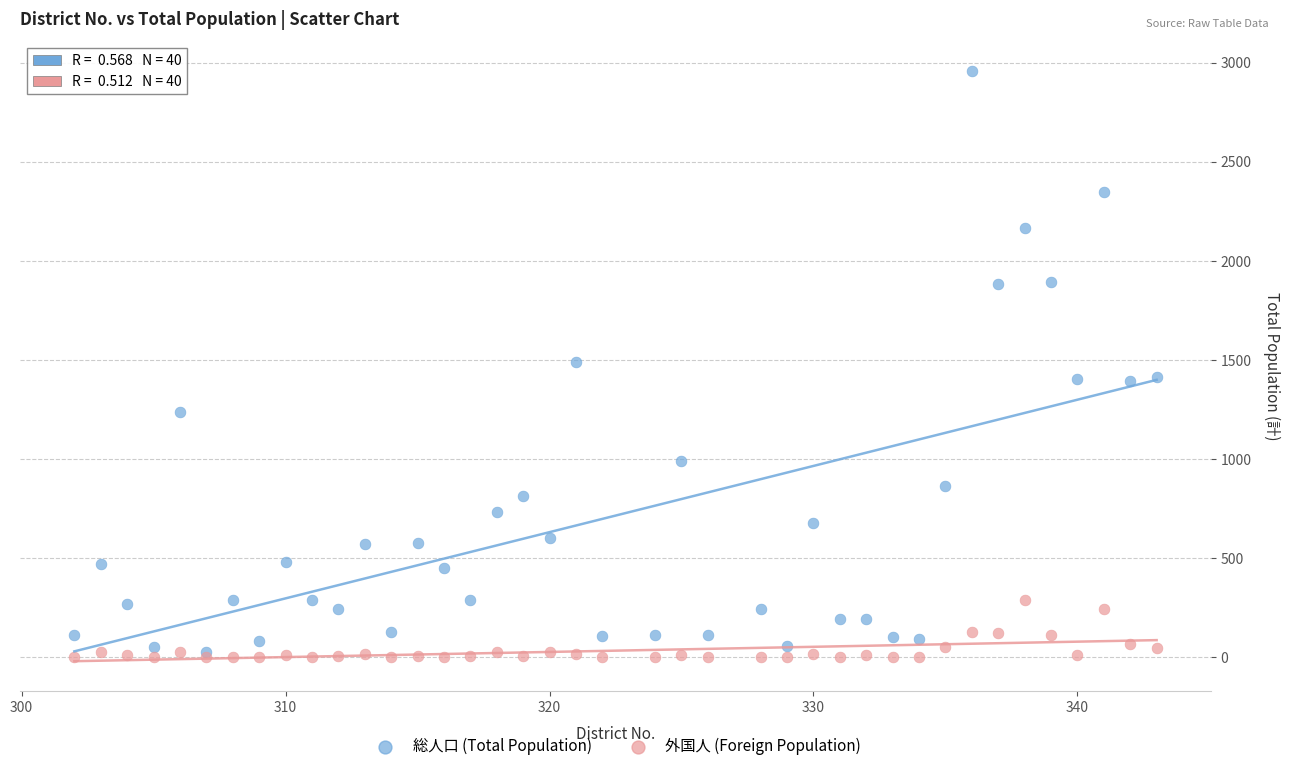

Which series reaches the maximum Y coordinate?

総人口 (Total Population)